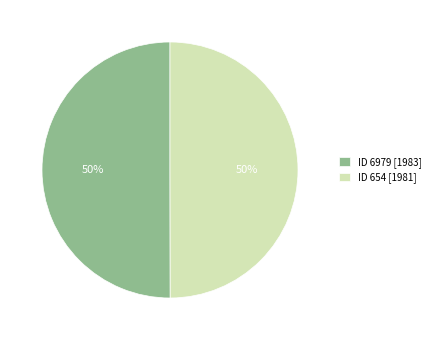

Is the sum of ID 654 [1981] and ID 6979 [1983] greater than half?

Yes